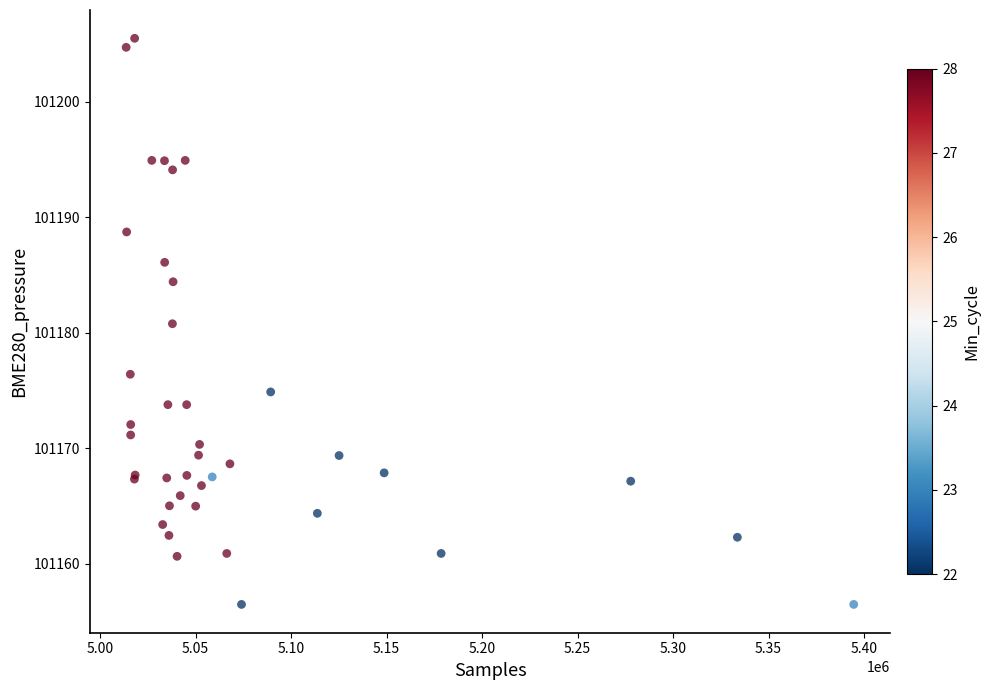

What Y value in the scatter plot is closest to 101180?

101180.8